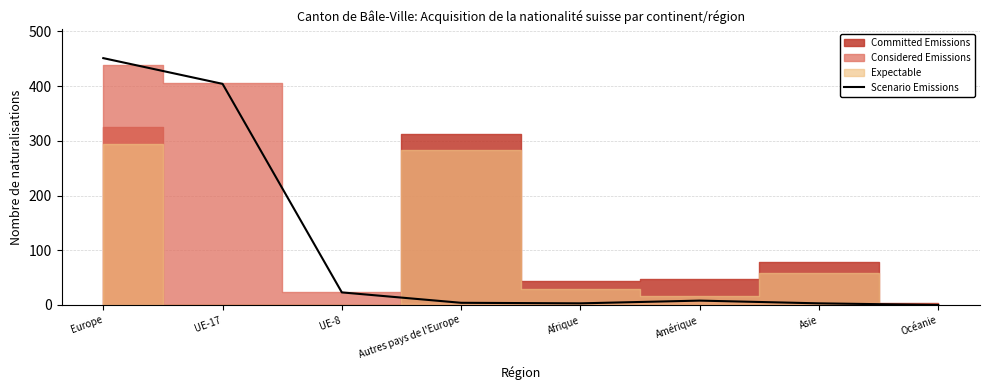

Reading left to right, transcribe all the data shown in this chart.

Europe=451	UE-17=404	UE-8=23	Autres pays de l'Europe=4	Afrique=3	Amérique=8	Asie=3	Océanie=0